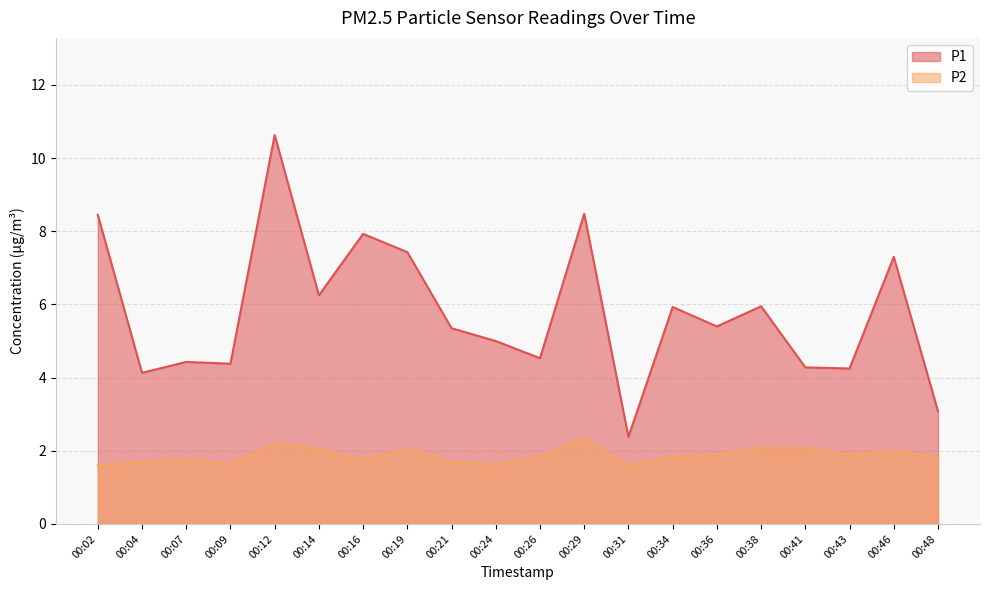

What is the sum of the P1 values at 00:14 and 00:19?

13.7